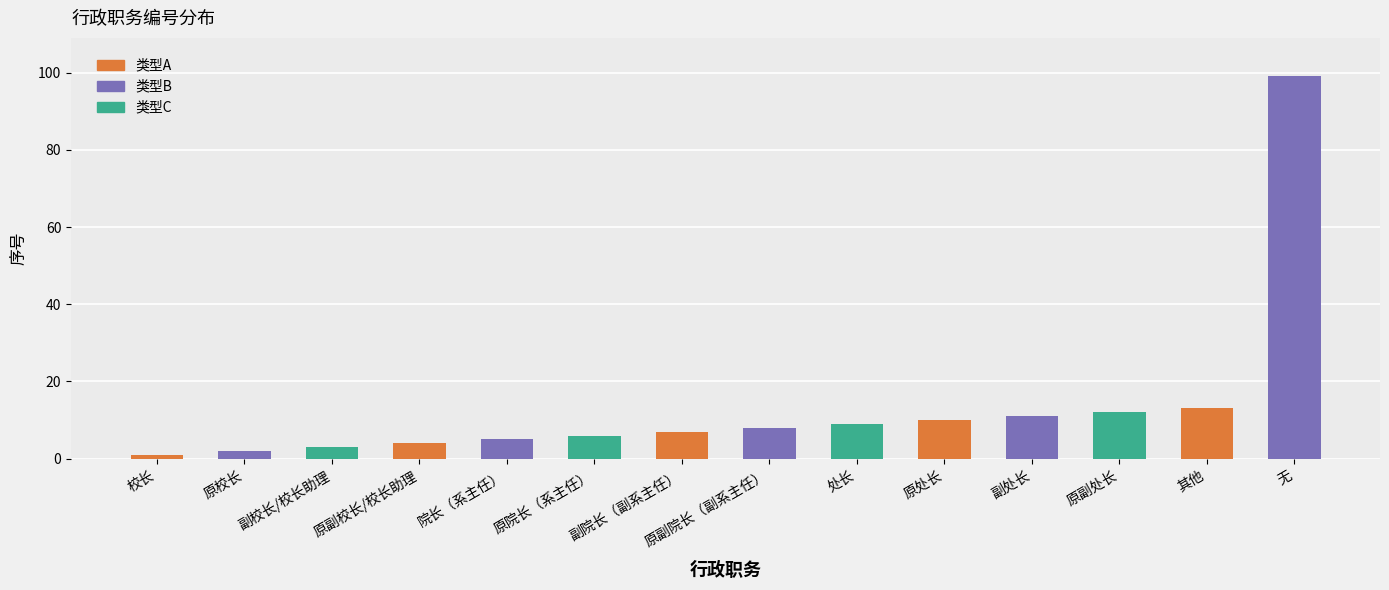

How many categories are shown in the chart?

14